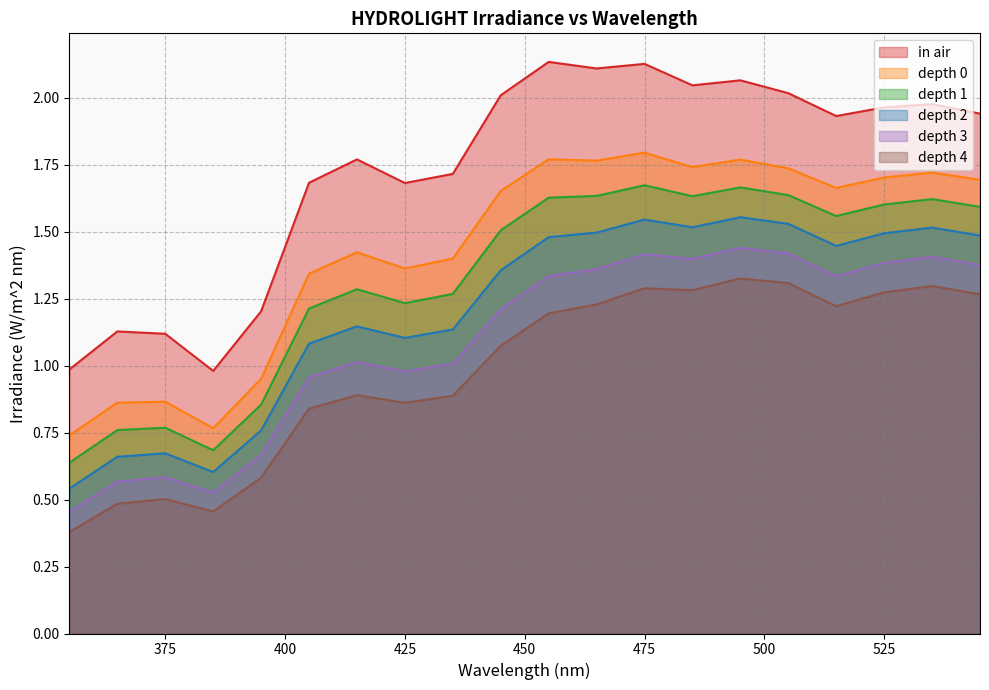

What is the difference between the in air values at 385 and 485?

1.1